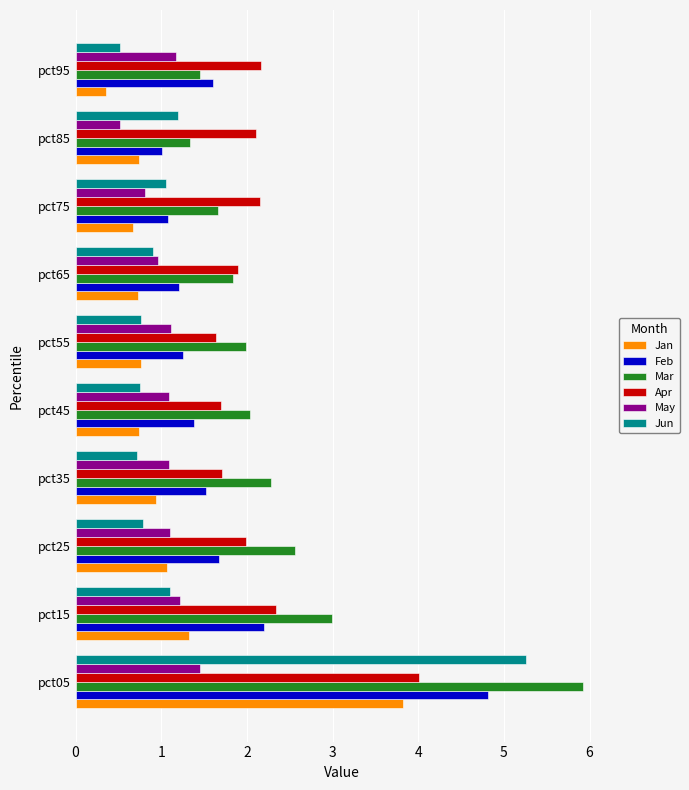

What are all the series names shown in the legend?

Jan, Feb, Mar, Apr, May, Jun